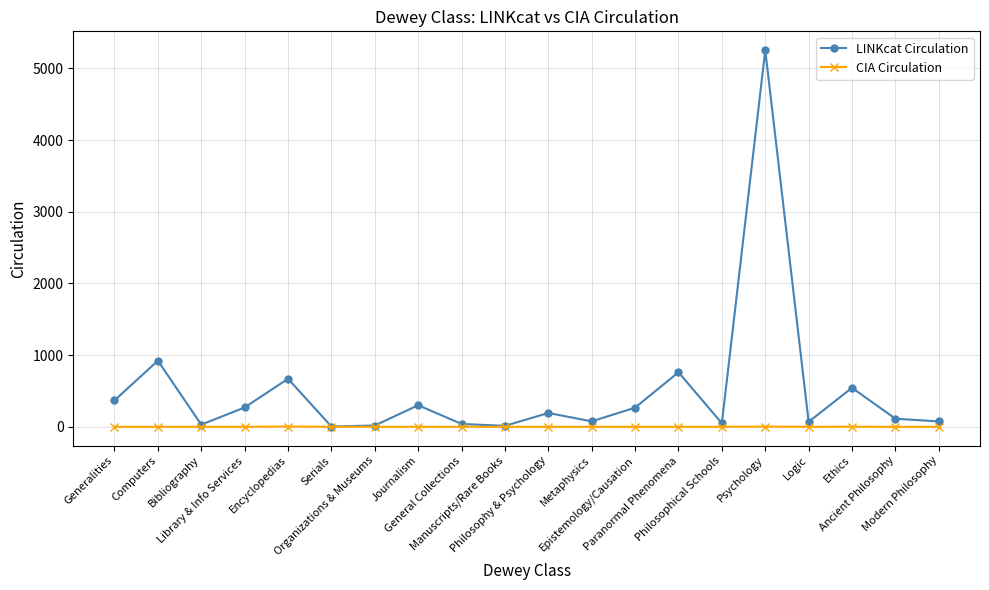

True or false: LINKcat Circulation has more than 1 interior local peaks.

True